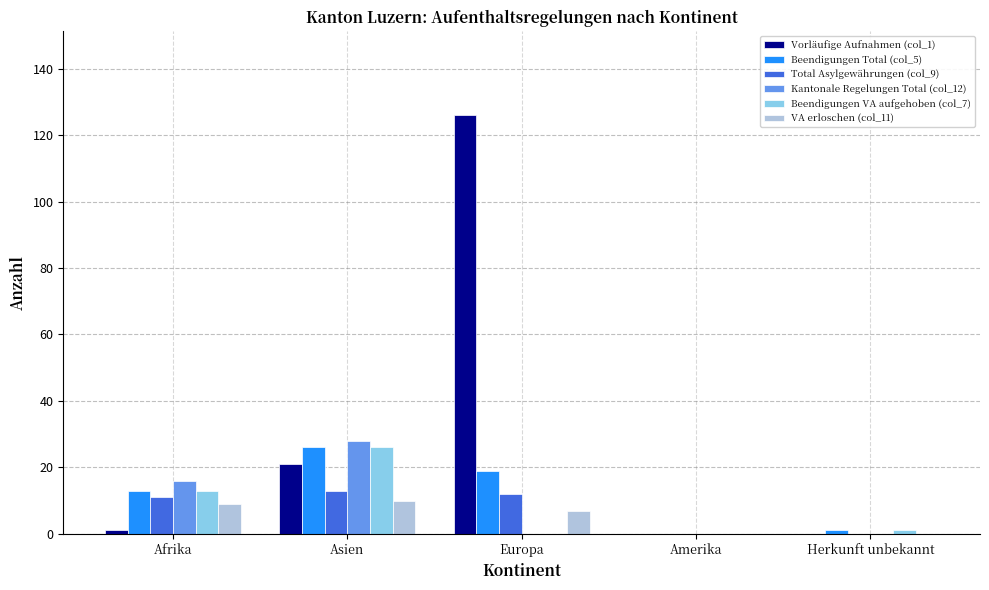

What is the total value across all series at Europa?

164